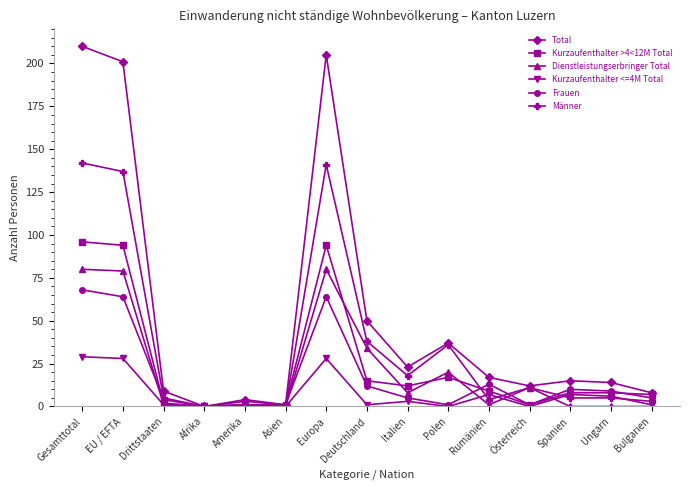

Rank the series by their maximum value, from lowest to highest.

Kurzaufenthalter <=4M Total, Frauen, Dienstleistungserbringer Total, Kurzaufenthalter >4<12M Total, Männer, Total